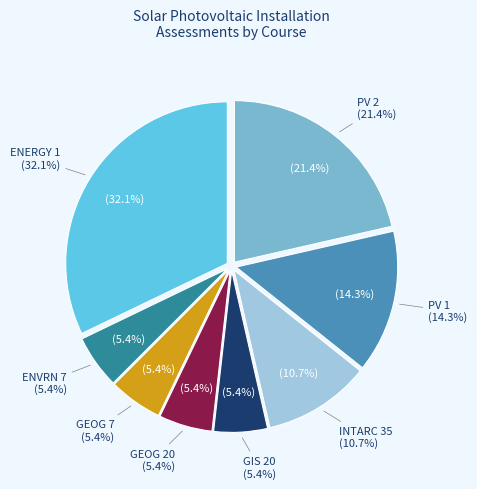

What is the ratio of the value at GEOG 7 to the value at ENERGY 1?

0.2